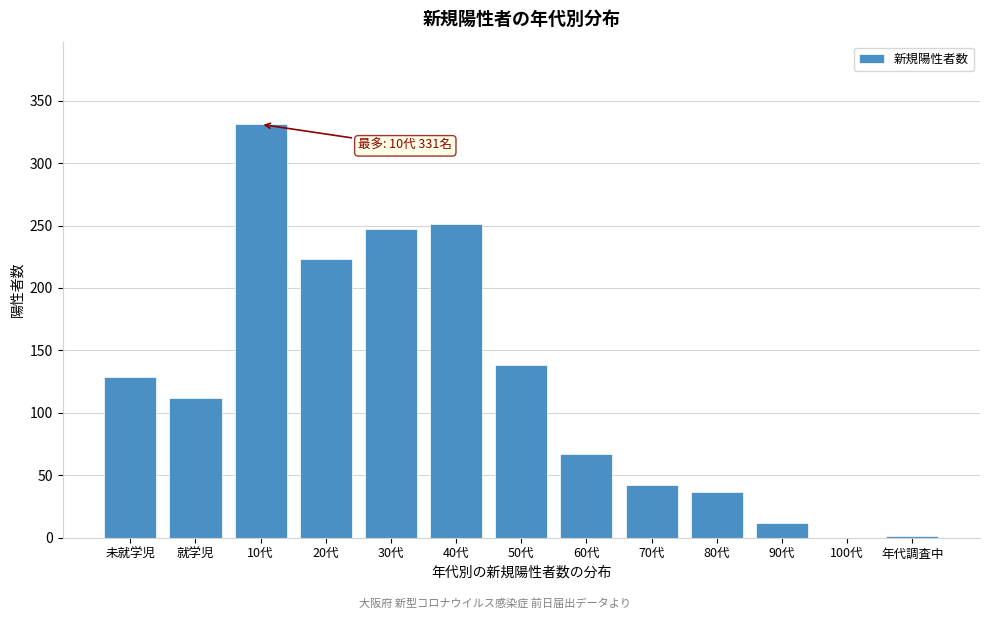

What is the sum of all values?

1590